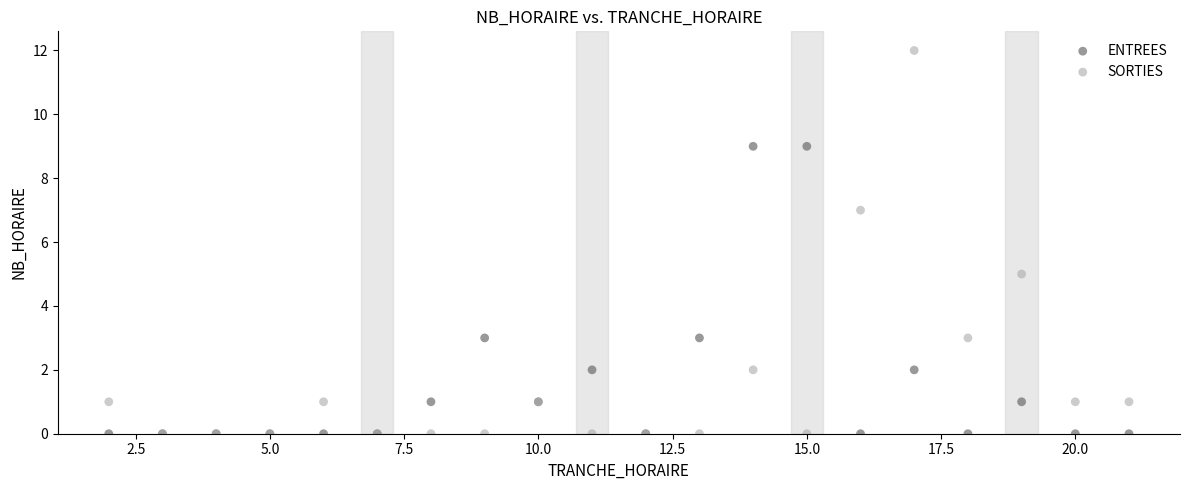

Which series contains the highest Y value?

SORTIES